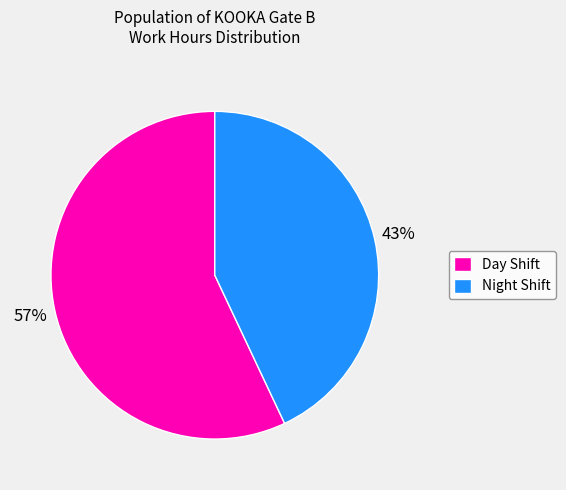

Is it true that Day Shift is 63% of the pie?

False